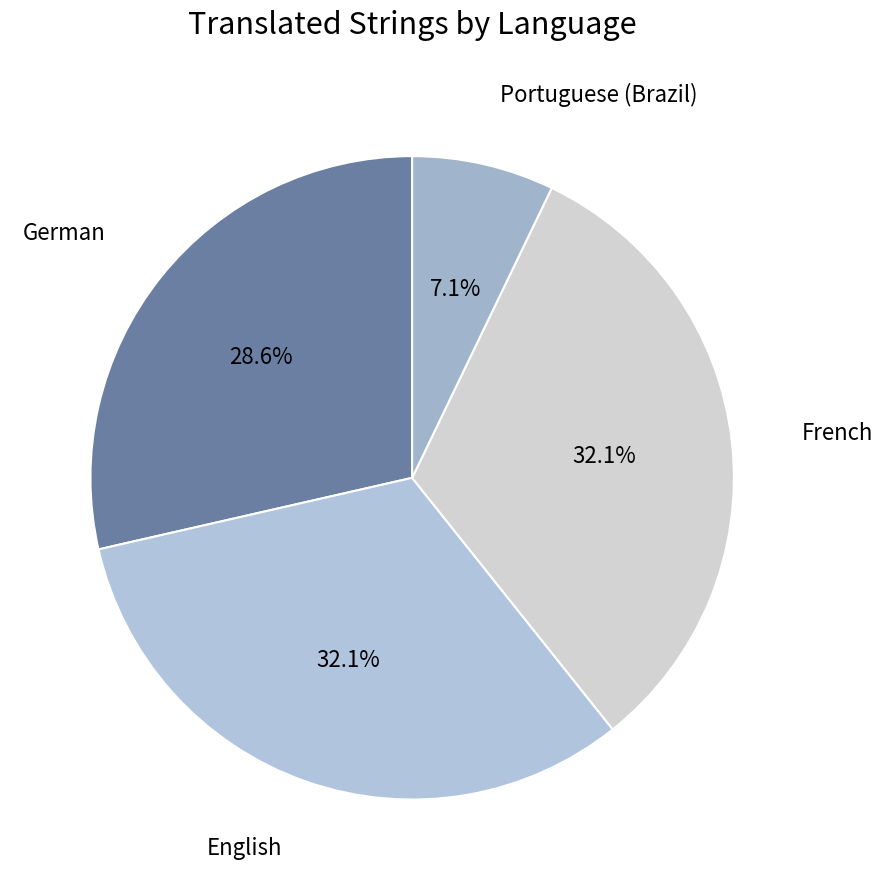

What percentage is NOT represented by German?

71.4%